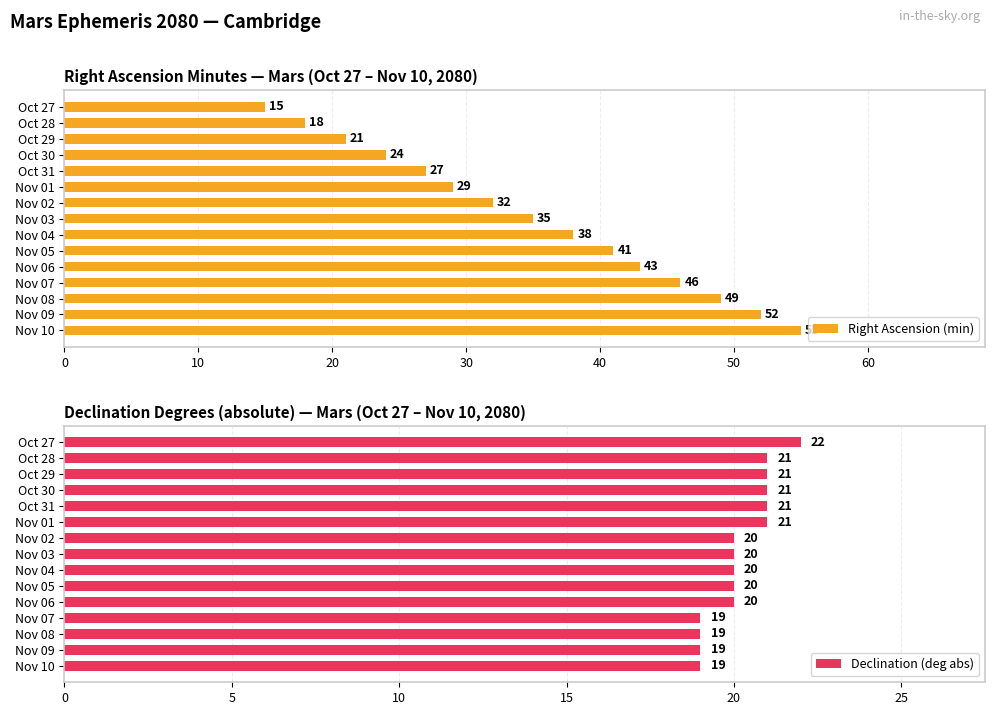

At how many categories does at least one series exceed 31?

9